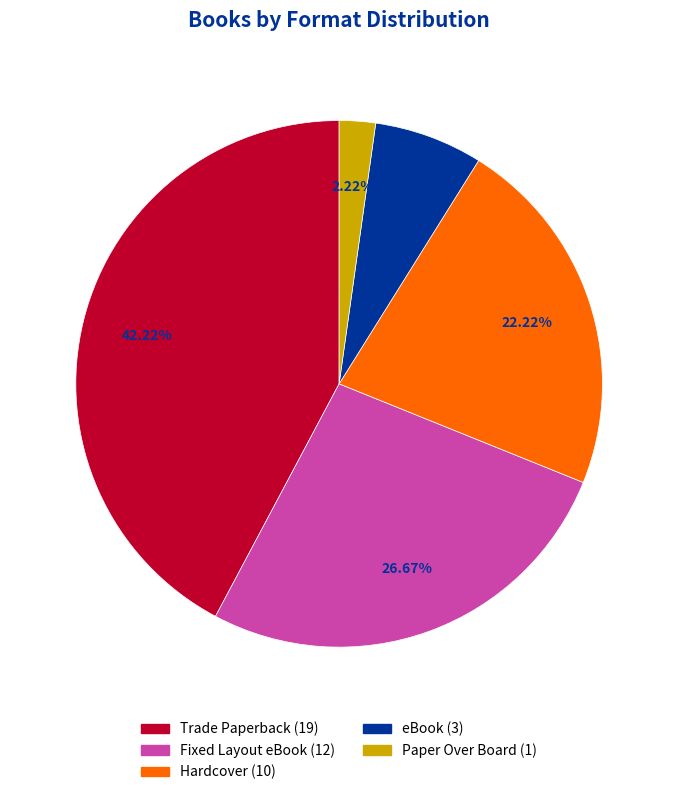

Is there any slice that represents more than half of the pie?

No